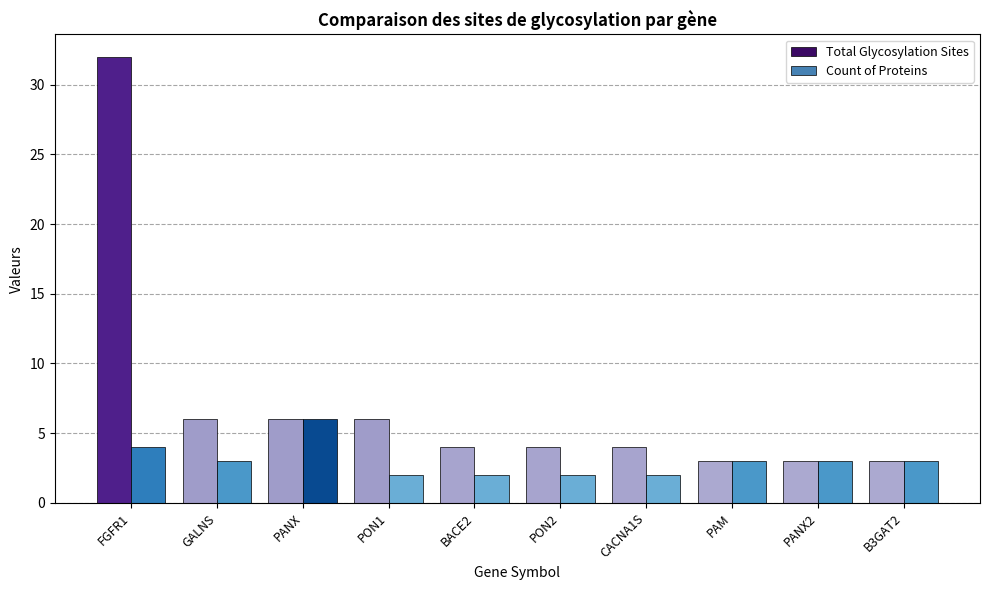

Rank the series by their average value, from lowest to highest.

Count of Proteins, Total Glycosylation Sites